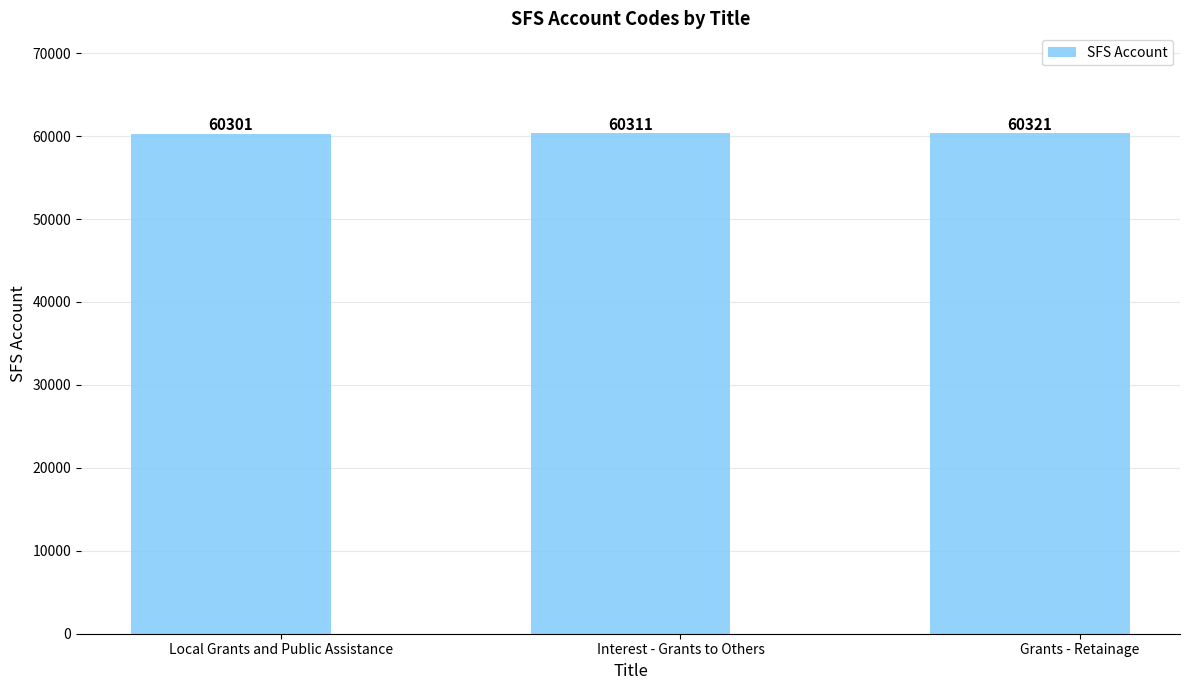

Does the chart contain stacked bars?

No